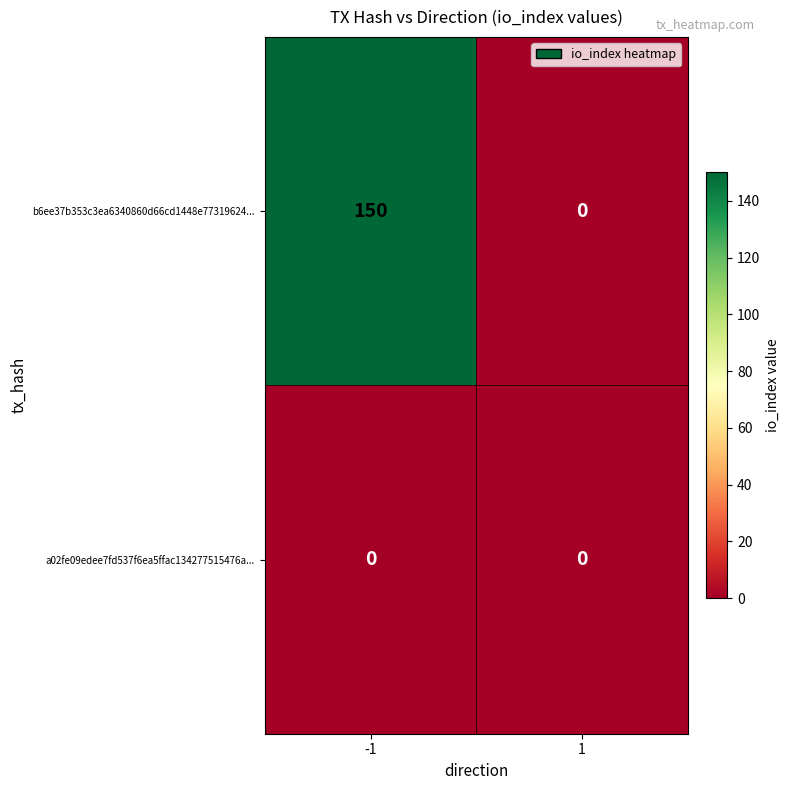

Reading left to right, extract all data points from this chart.

b6ee37b353c3ea6340860d66cd1448e77319624...: 150	0
a02fe09edee7fd537f6ea5ffac134277515476a...: 0	0